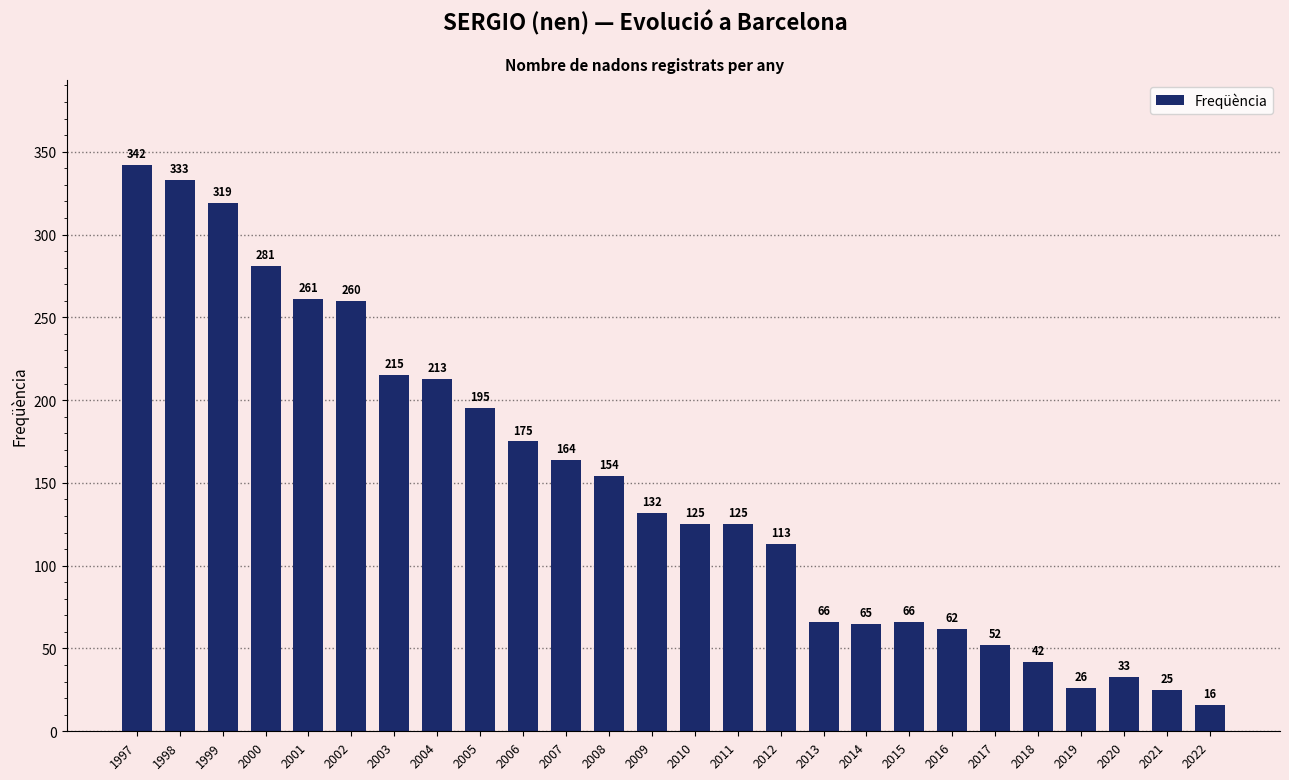

What is the difference between the second highest and minimum values?

317